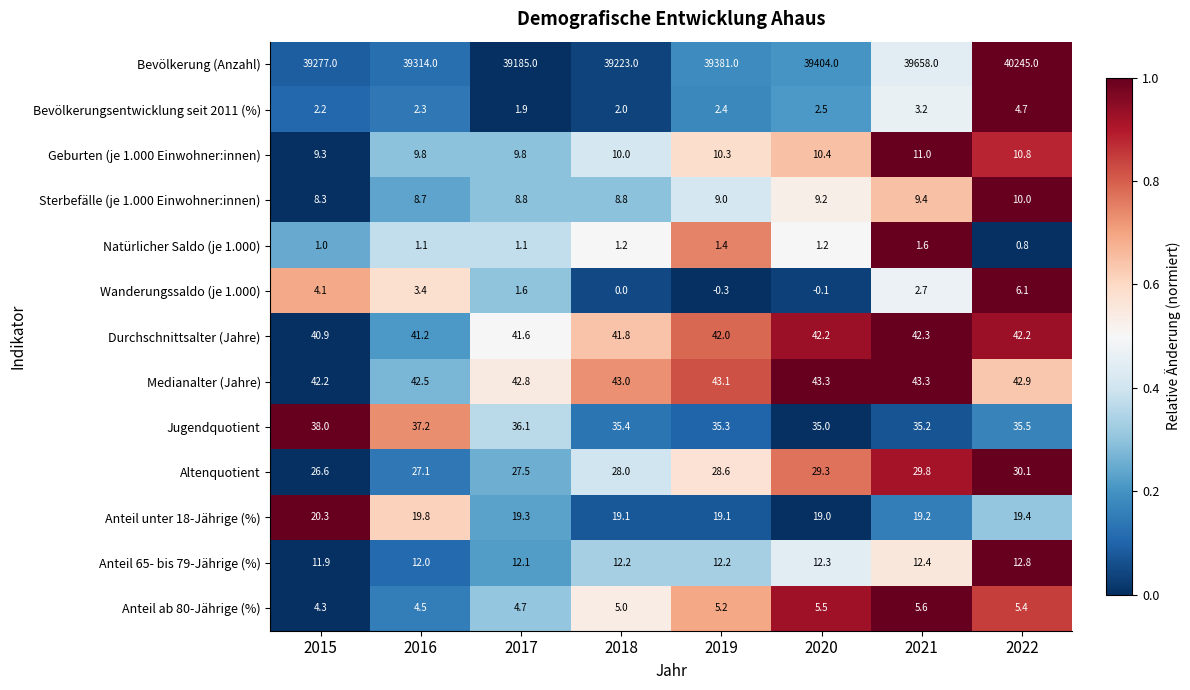

Which series has the largest range (max minus min)?

Bevölkerung (Anzahl)